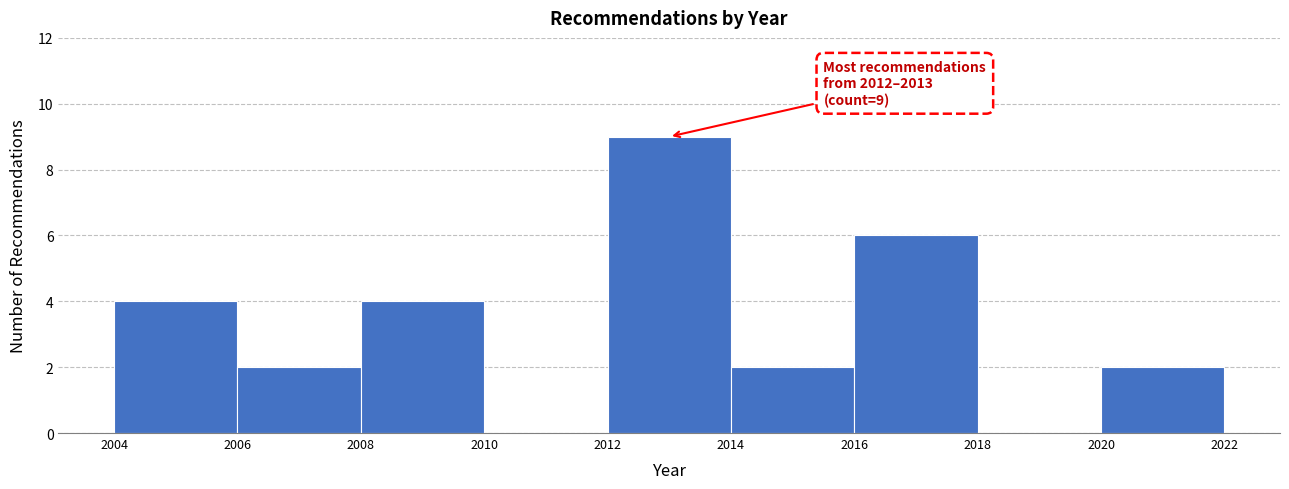

Over which range of the x-axis is the bar tallest?

2012 to 2014